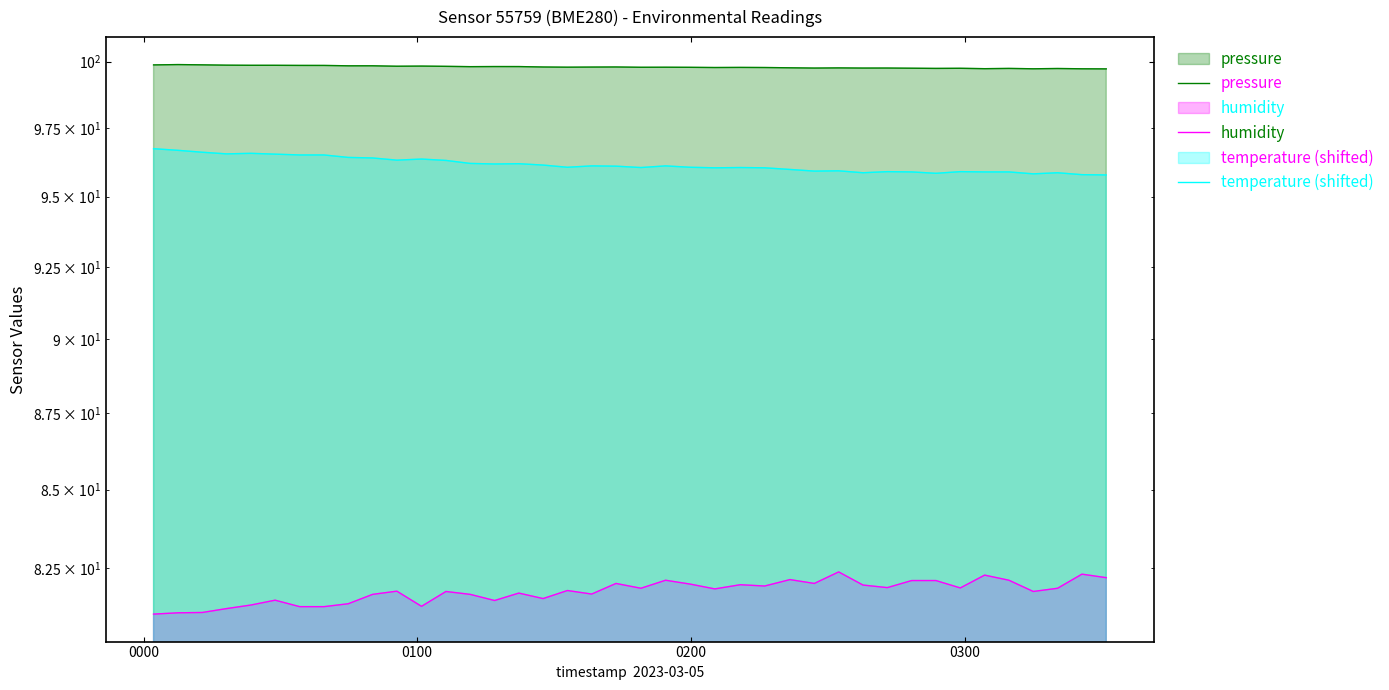

At how many categories does at least one series exceed 96?

40